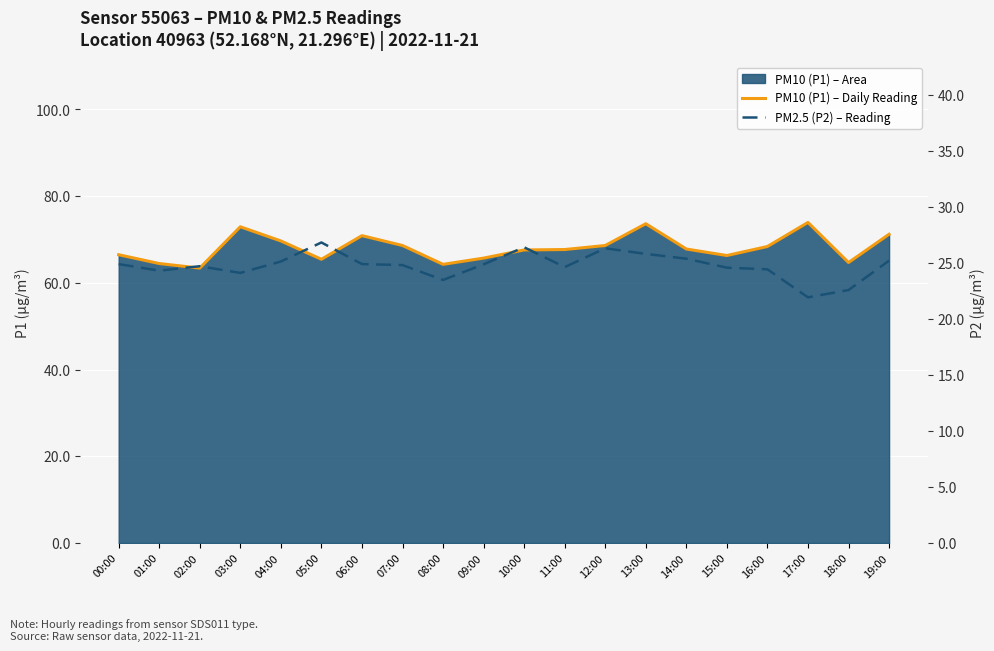

Rank the series at 05:00 from highest to lowest value.

PM10 (P1) – Daily Reading, PM2.5 (P2) – Reading